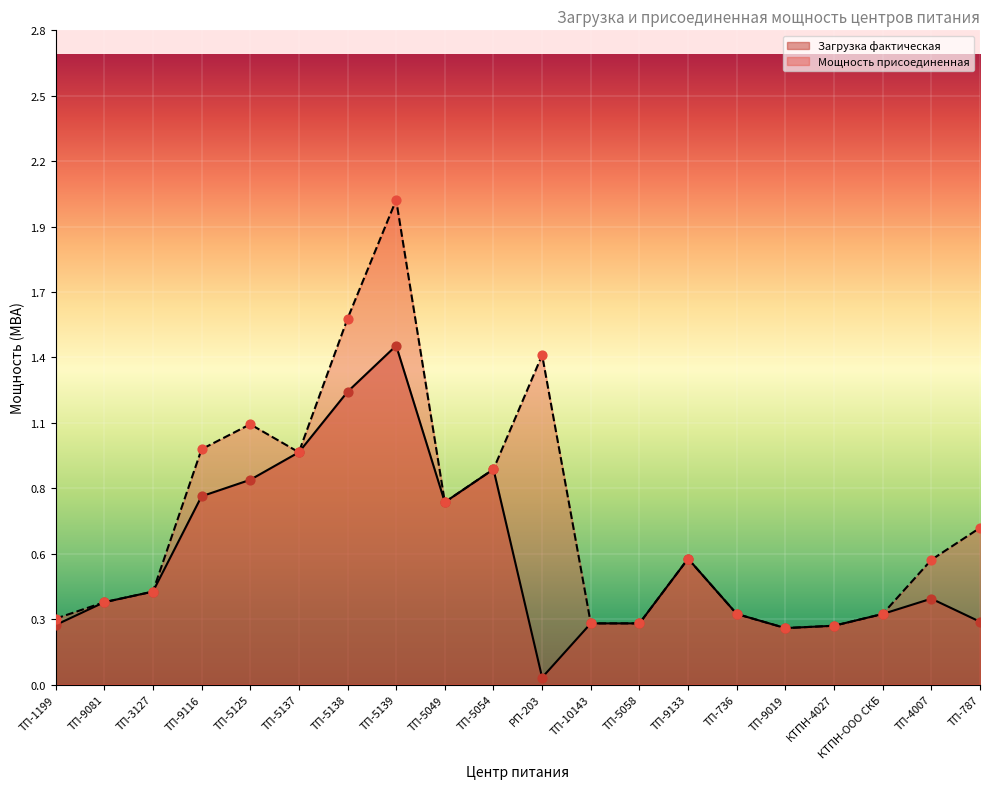

What are all the series names shown in the legend?

Загрузка фактическая, Мощность присоединенная